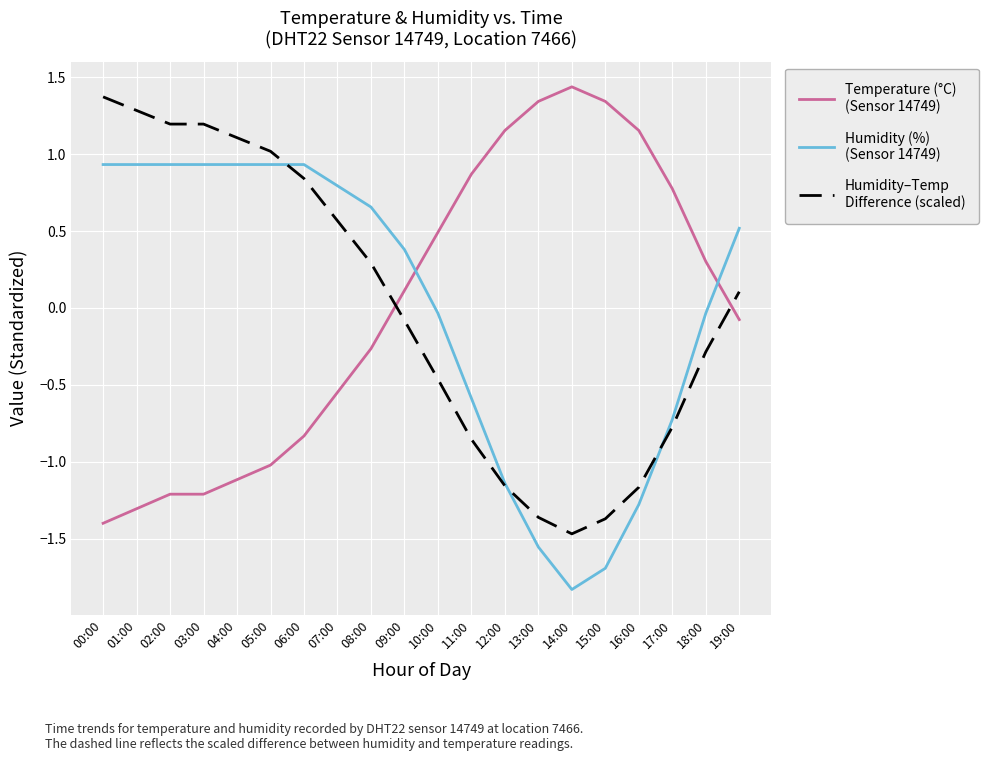

What is the minimum value shown in the chart?

-1.8